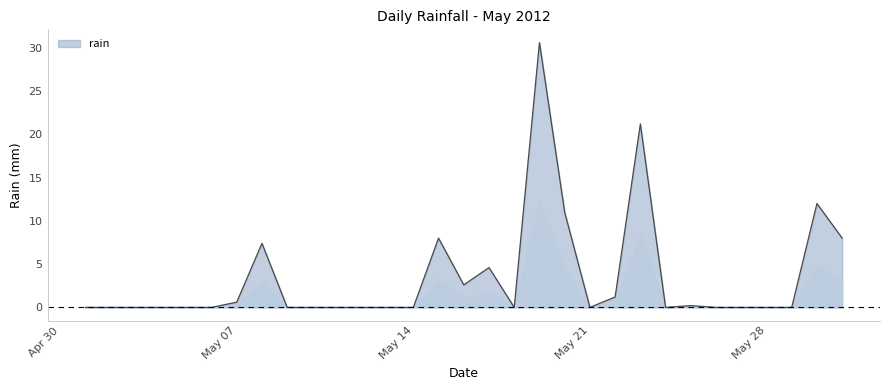

What is the maximum value shown in the chart?

30.6